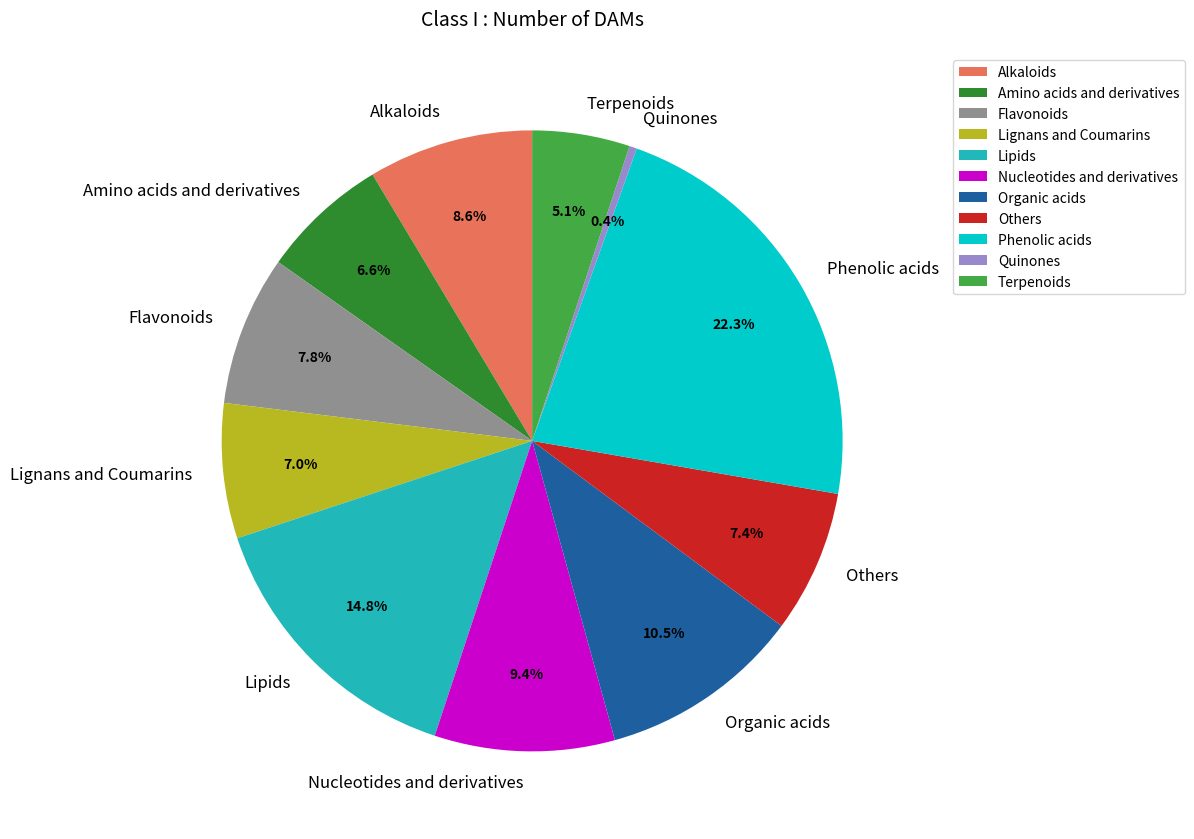

To the nearest percent, what percentage of the pie is Lipids?

15%